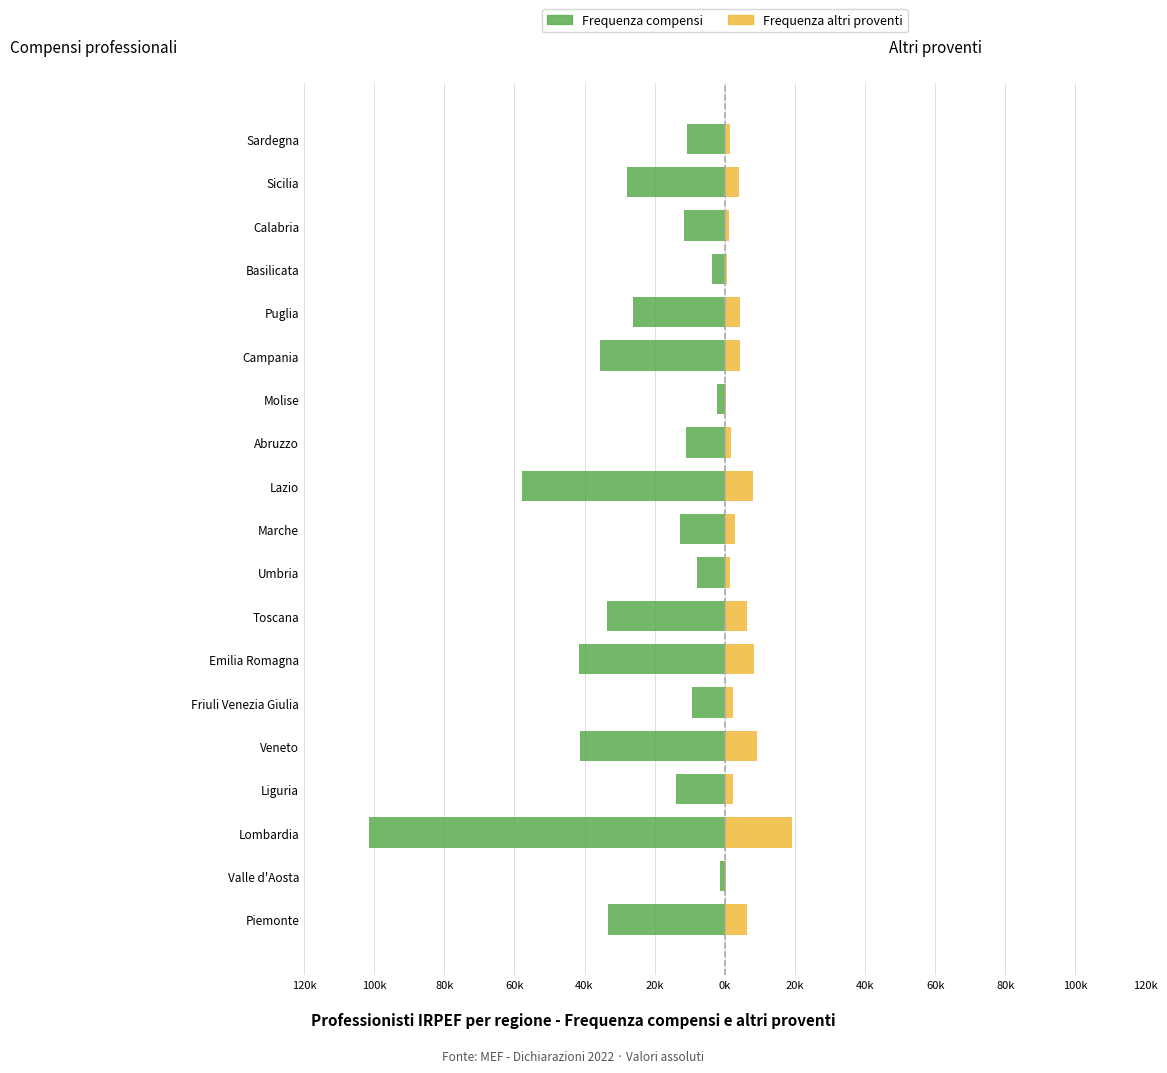

What is the sum of all Frequenza altri proventi values?

84917